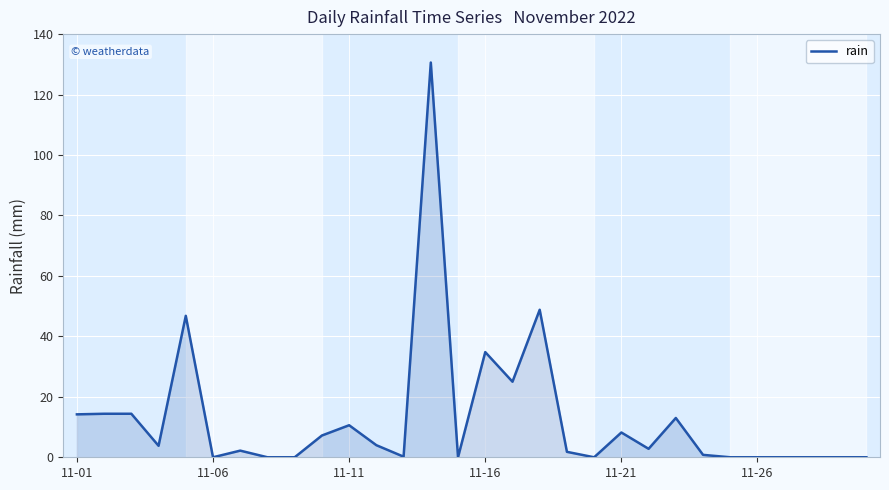

What is the difference between the maximum and minimum values?

130.6